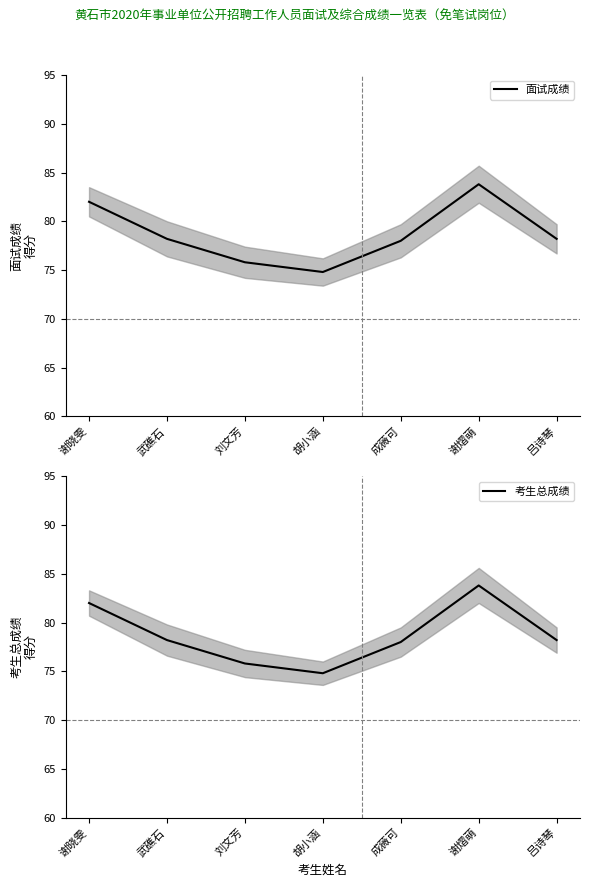

How many data points in 考生总成绩 are above 78?

4